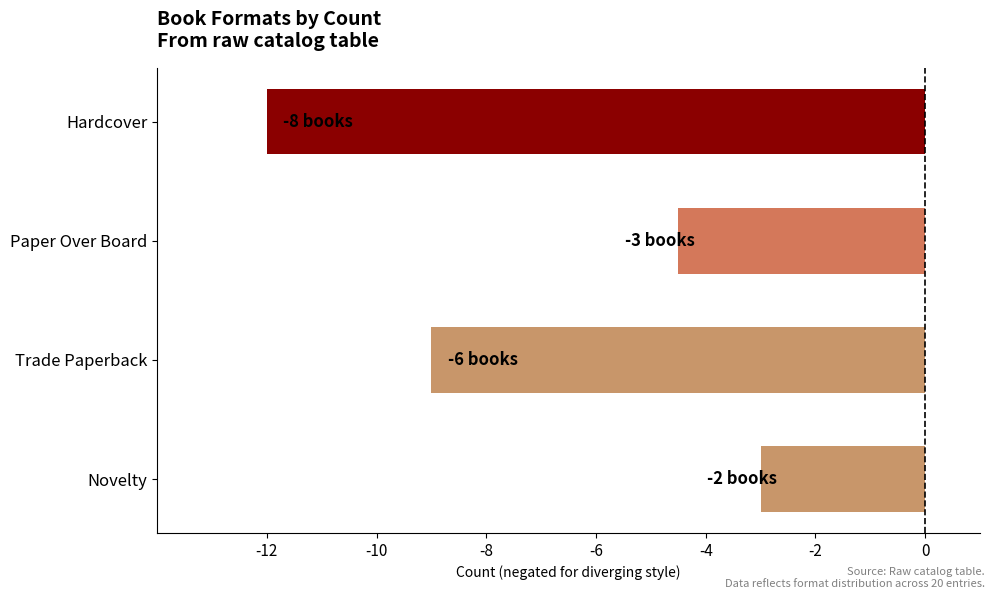

What is the difference between the second highest and minimum values?

7.5